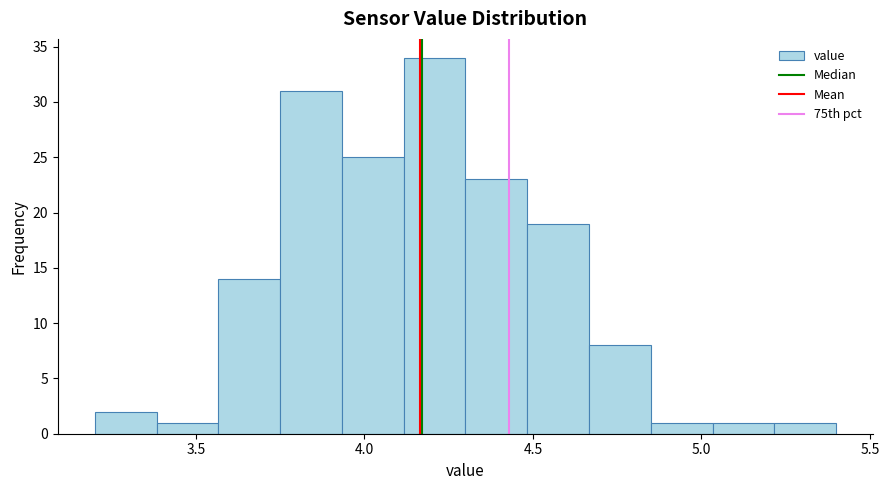

Read against the x-axis, roughly where is the centre of the tallest bar?

4.20